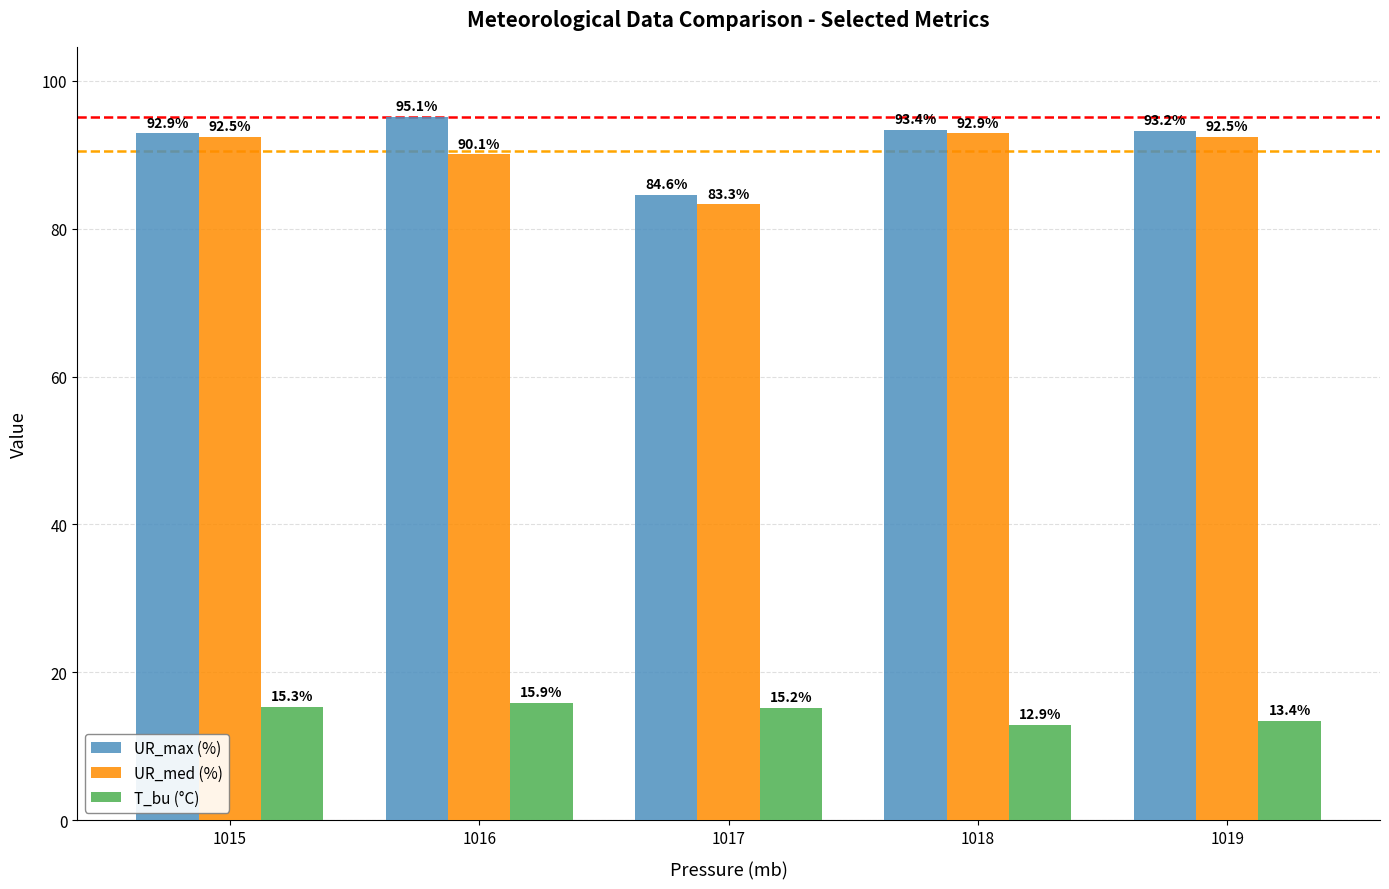

What is the difference between the maximum and minimum values in the UR_med (%) series?

9.6